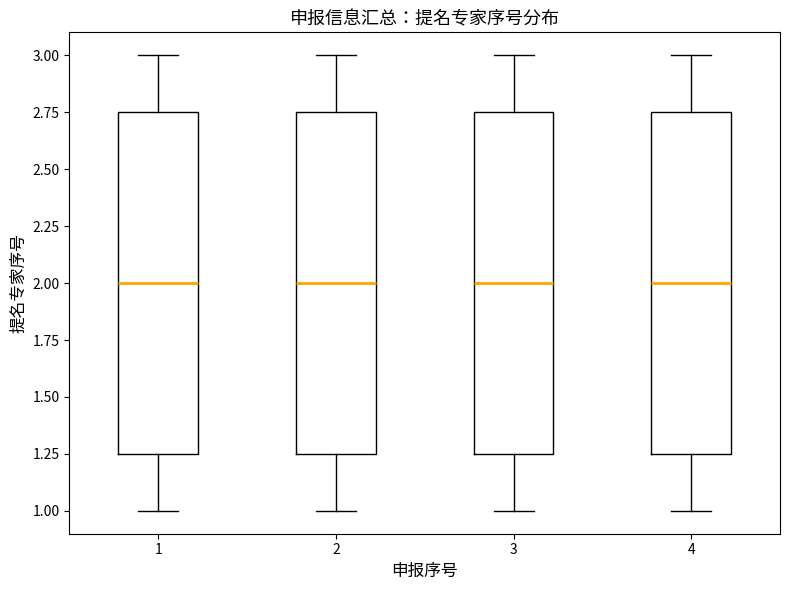

Reading left to right, transcribe this box plot: for each box, give where its median line is, the range the box spans, and where its two whiskers end, as read against the y-axis. The values are not printed on the chart, so give them approximately, as read against the axis.

1: median 2.00, box 1.25 to 2.75, whiskers 1.00 to 3.00
2: median 2.00, box 1.25 to 2.75, whiskers 1.00 to 3.00
3: median 2.00, box 1.25 to 2.75, whiskers 1.00 to 3.00
4: median 2.00, box 1.25 to 2.75, whiskers 1.00 to 3.00